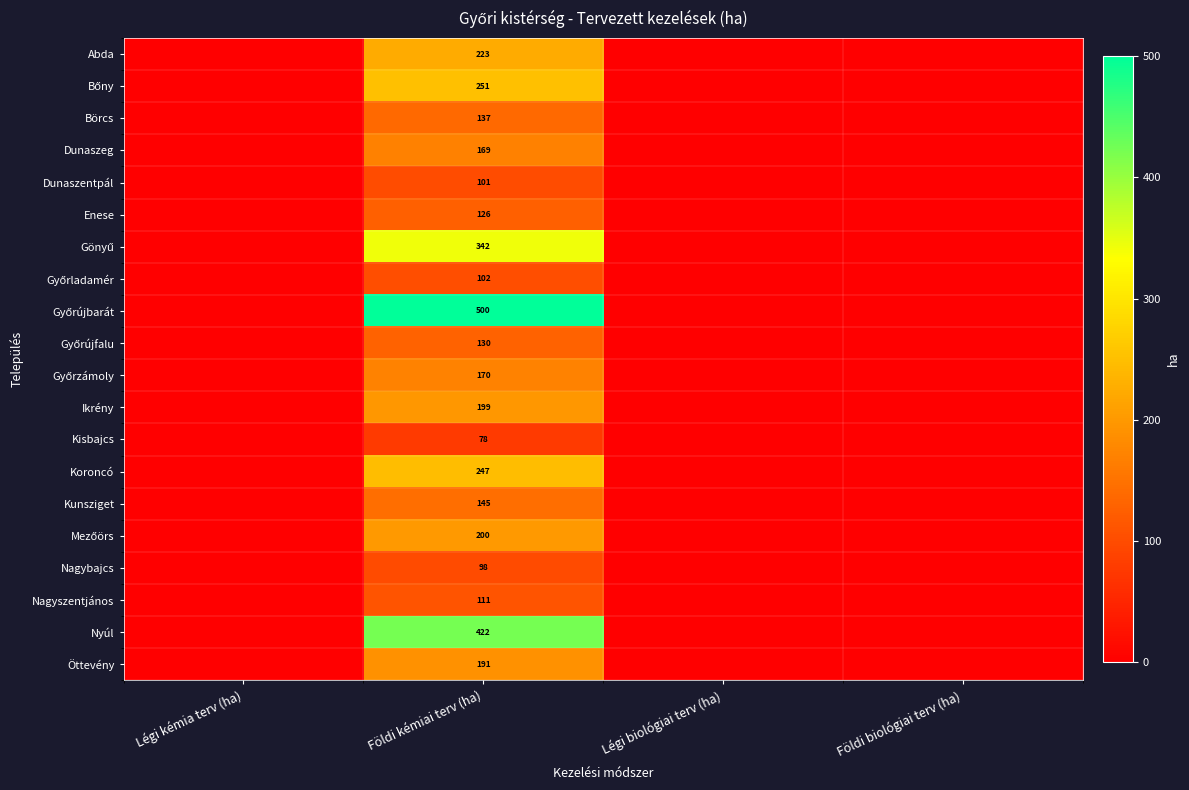

Is it true that Nagyszentjános equals 155 at Földi kémiai terv (ha)?

False